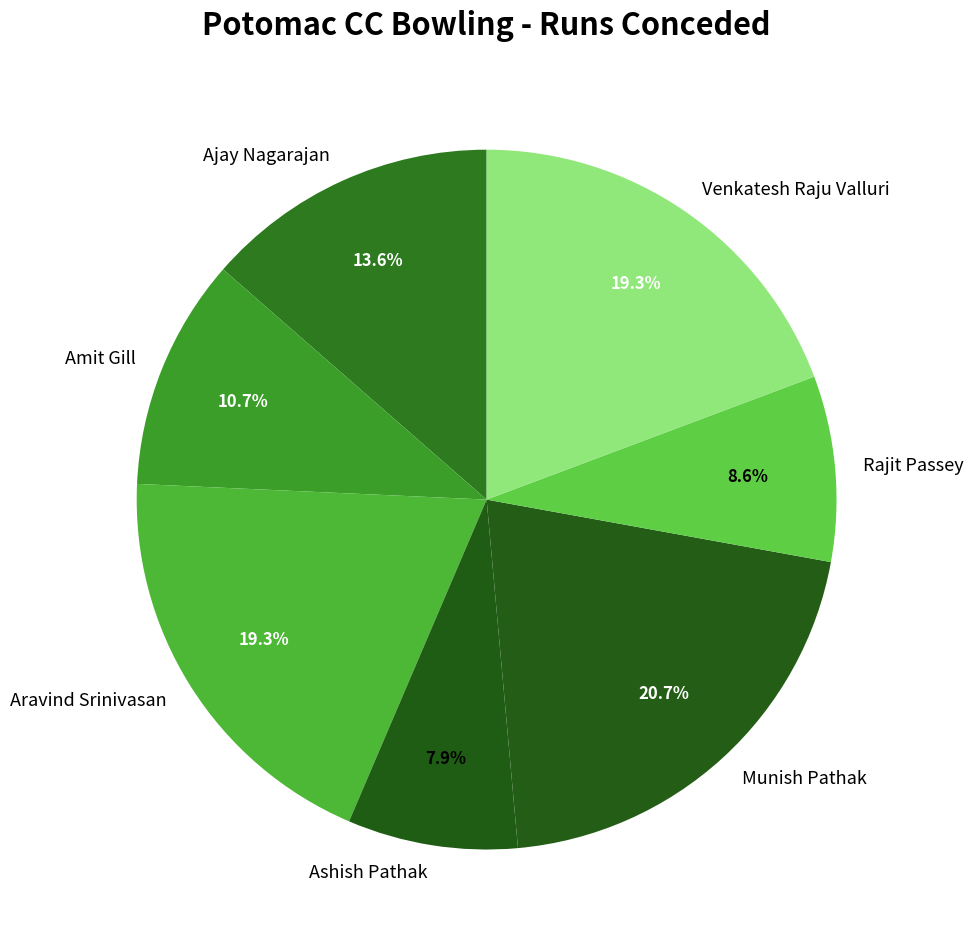

What is the ratio of the value at Amit Gill to the value at Venkatesh Raju Valluri?

0.6